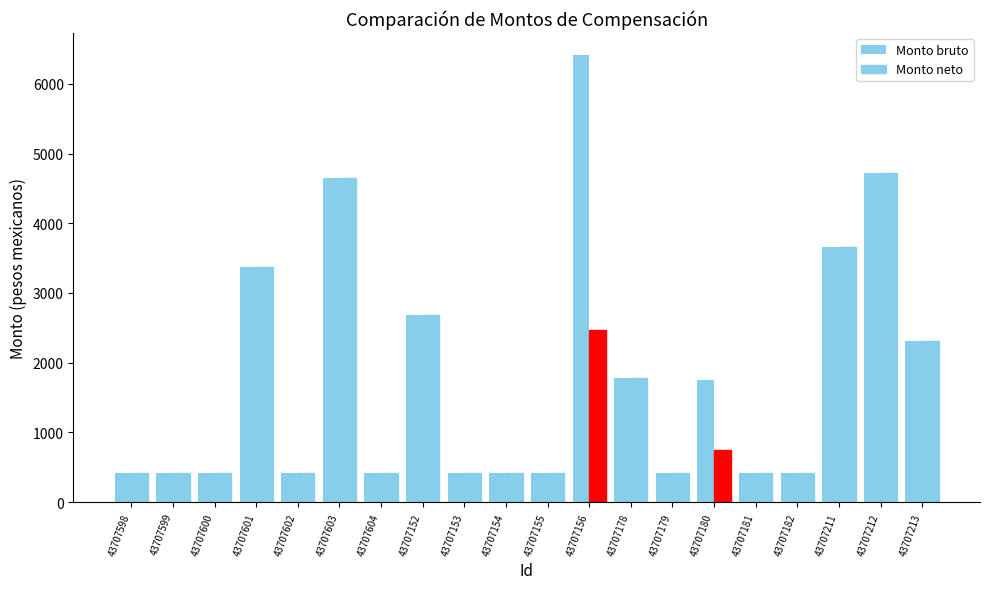

Are the bars horizontal?

No